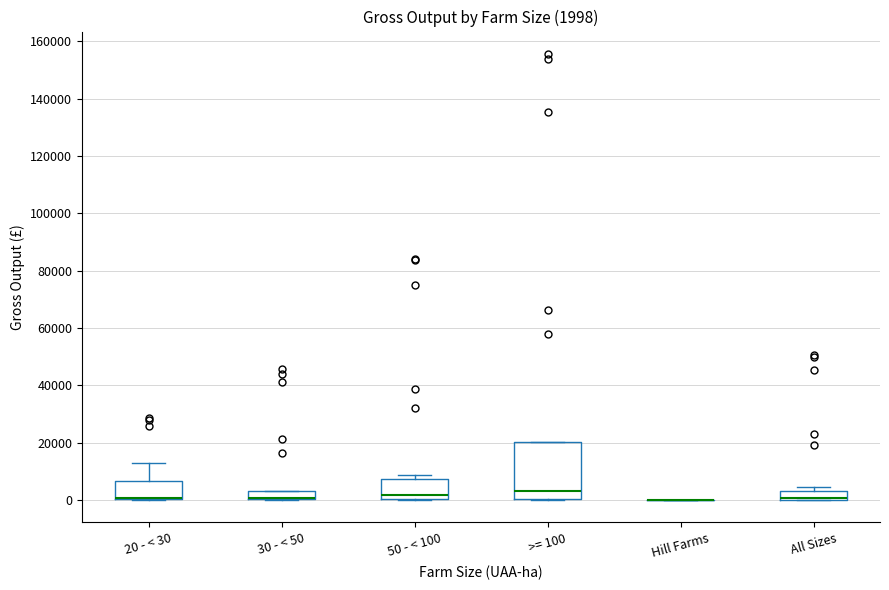

Which box is the tallest, from its lower edge to its upper edge?

>= 100